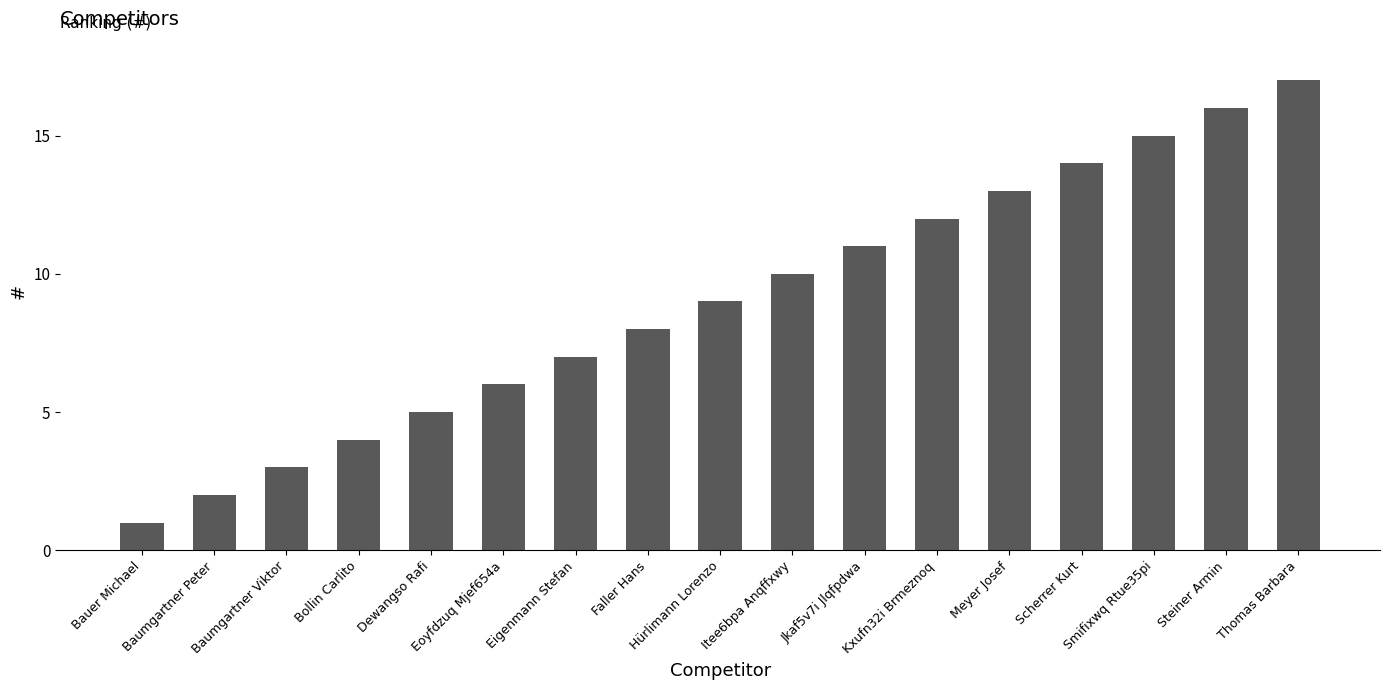

How many series are shown in this chart?

1